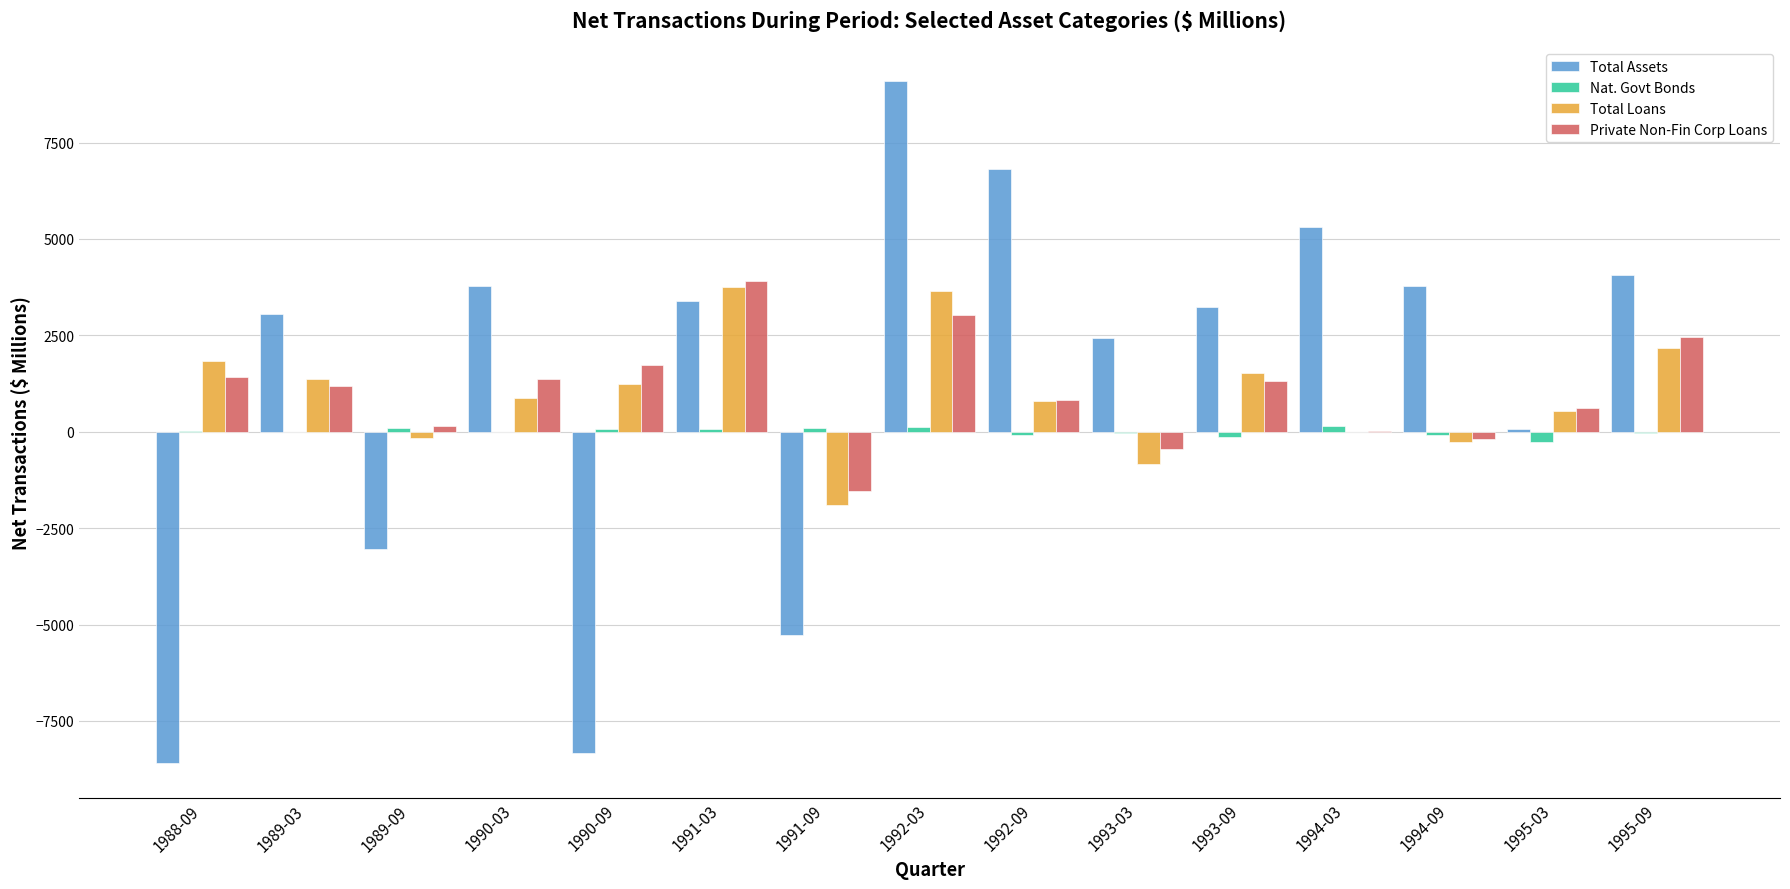

At which category is the sum across all series the highest?

1992-03